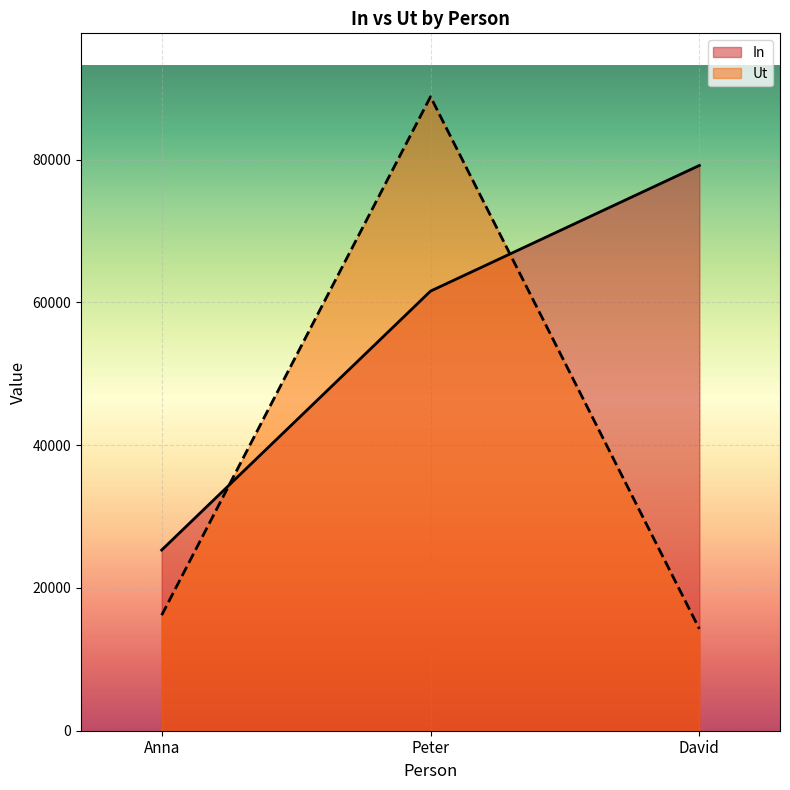

Which series has the largest range (max minus min)?

Ut